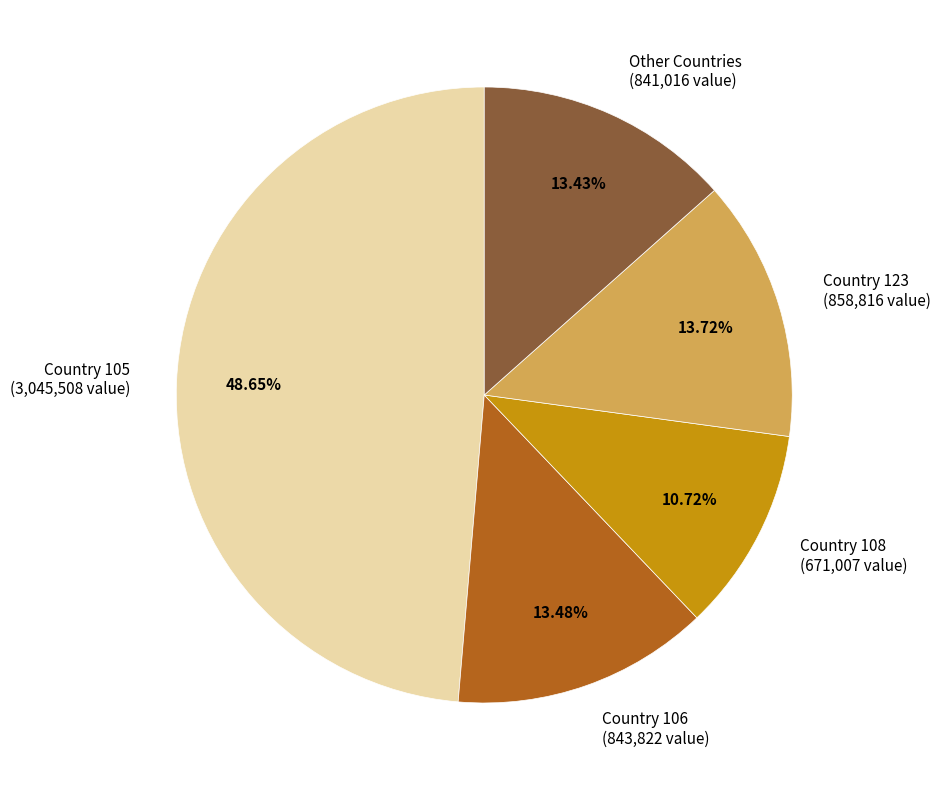

Is there a majority slice in this chart?

No